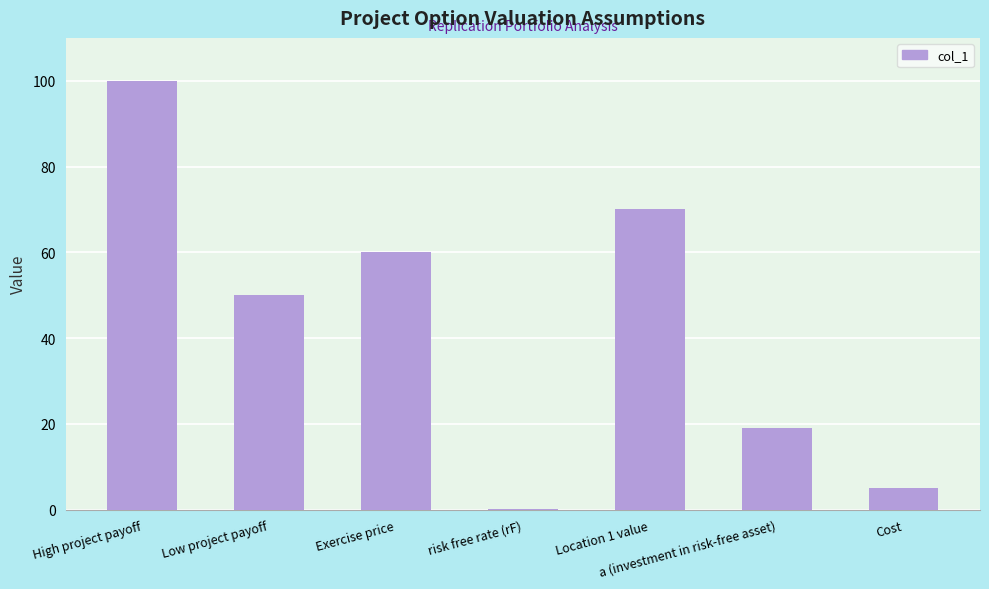

Which category has the highest value across all series?

High project payoff